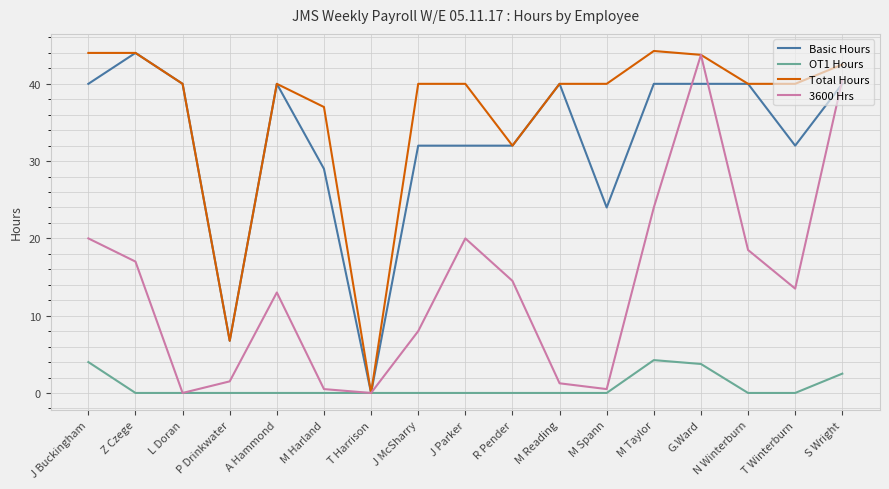

What is the average value of the Basic Hours series?

32.5